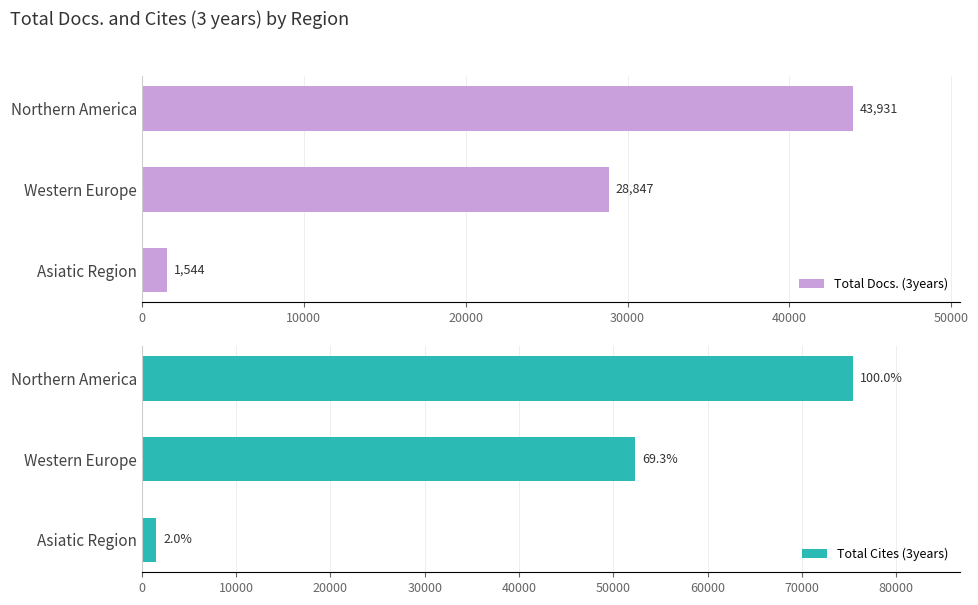

Does the chart contain stacked bars?

No